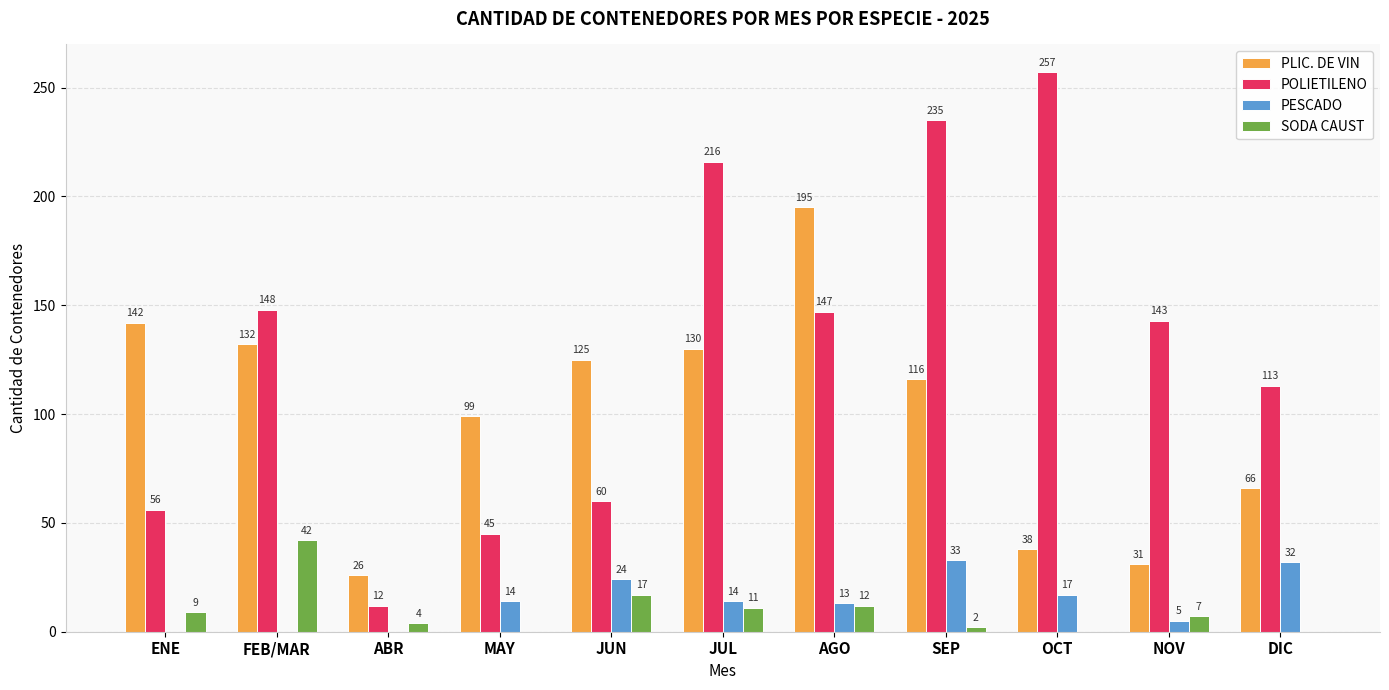

True or false: PESCADO has a value of 0 at ABR.

True